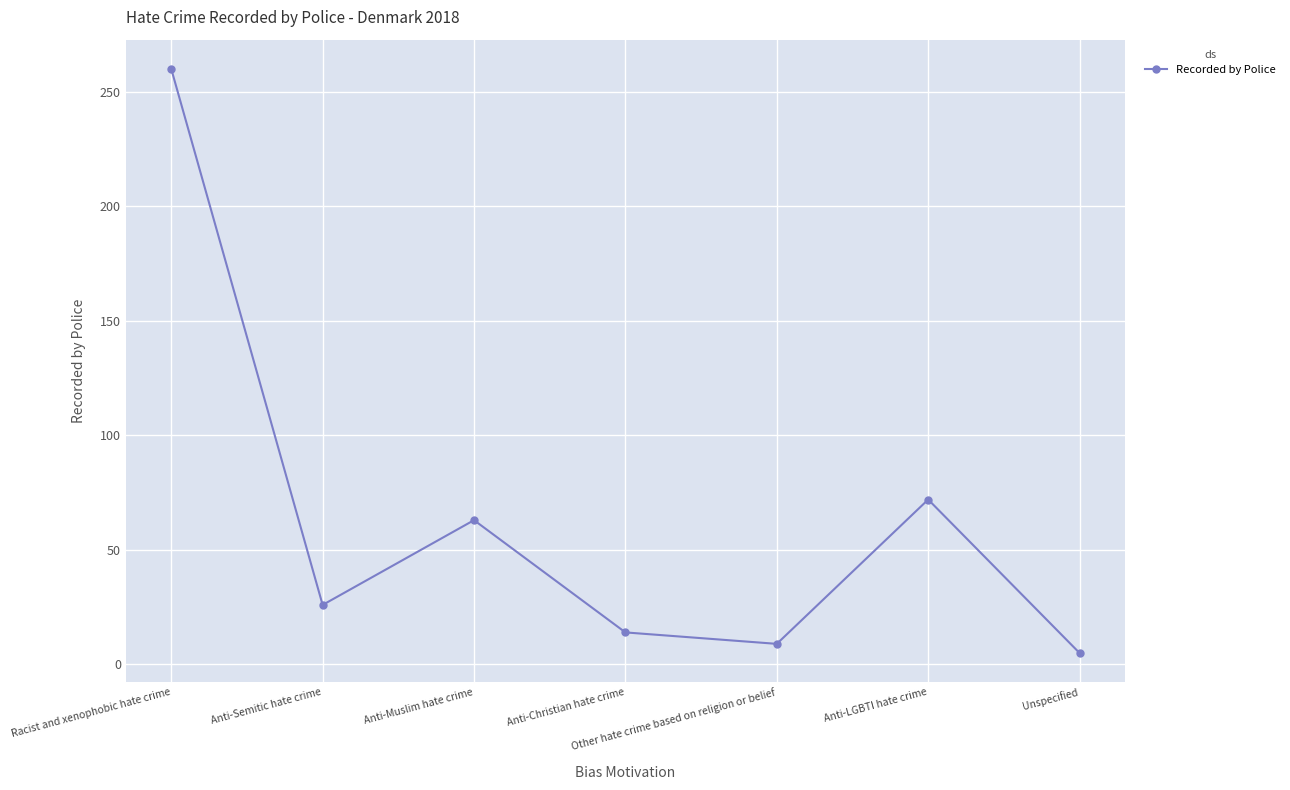

Reading right to left, extract all data points from this chart.

5	72	9	14	63	26	260